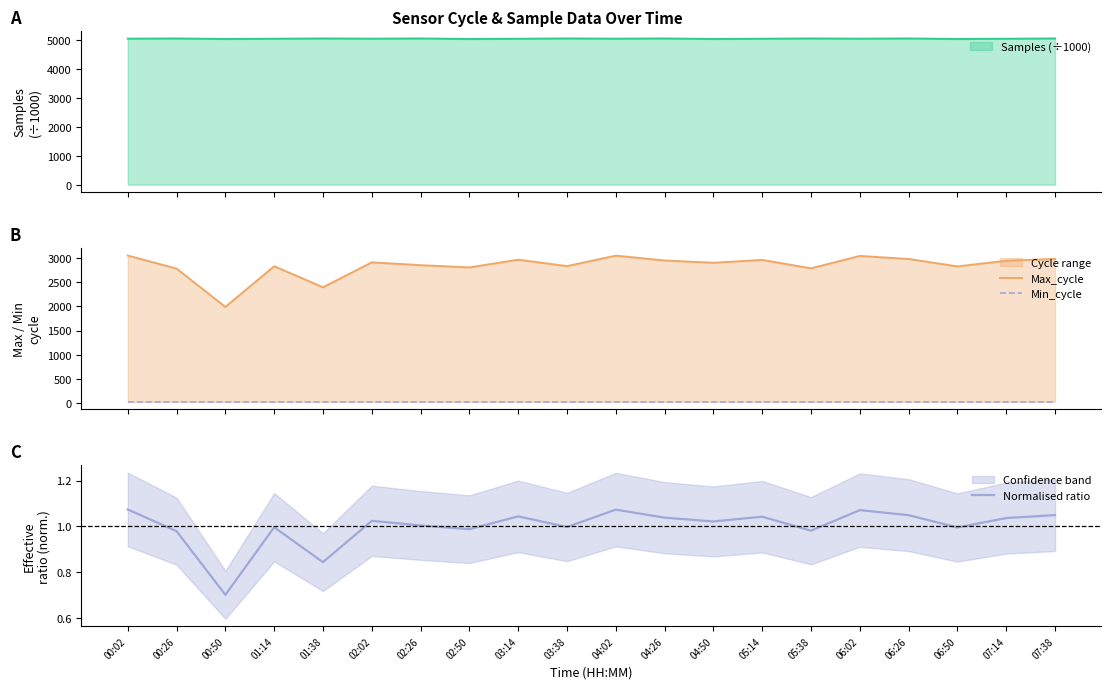

In Normalised ratio, how many points are higher than both neighbors (excluding endpoints)?

6